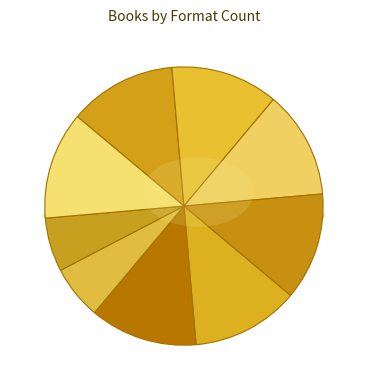

The Sweet Success slice represents 12% of the pie. True or false?

True